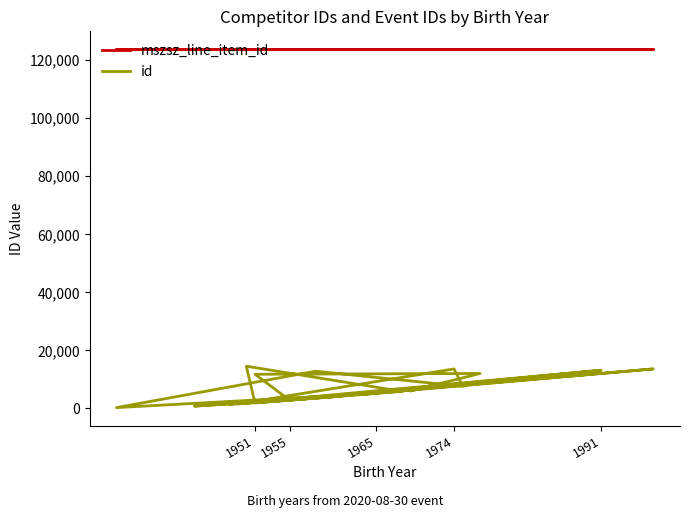

True or false: id has more than 1 points higher than both neighbors.

True